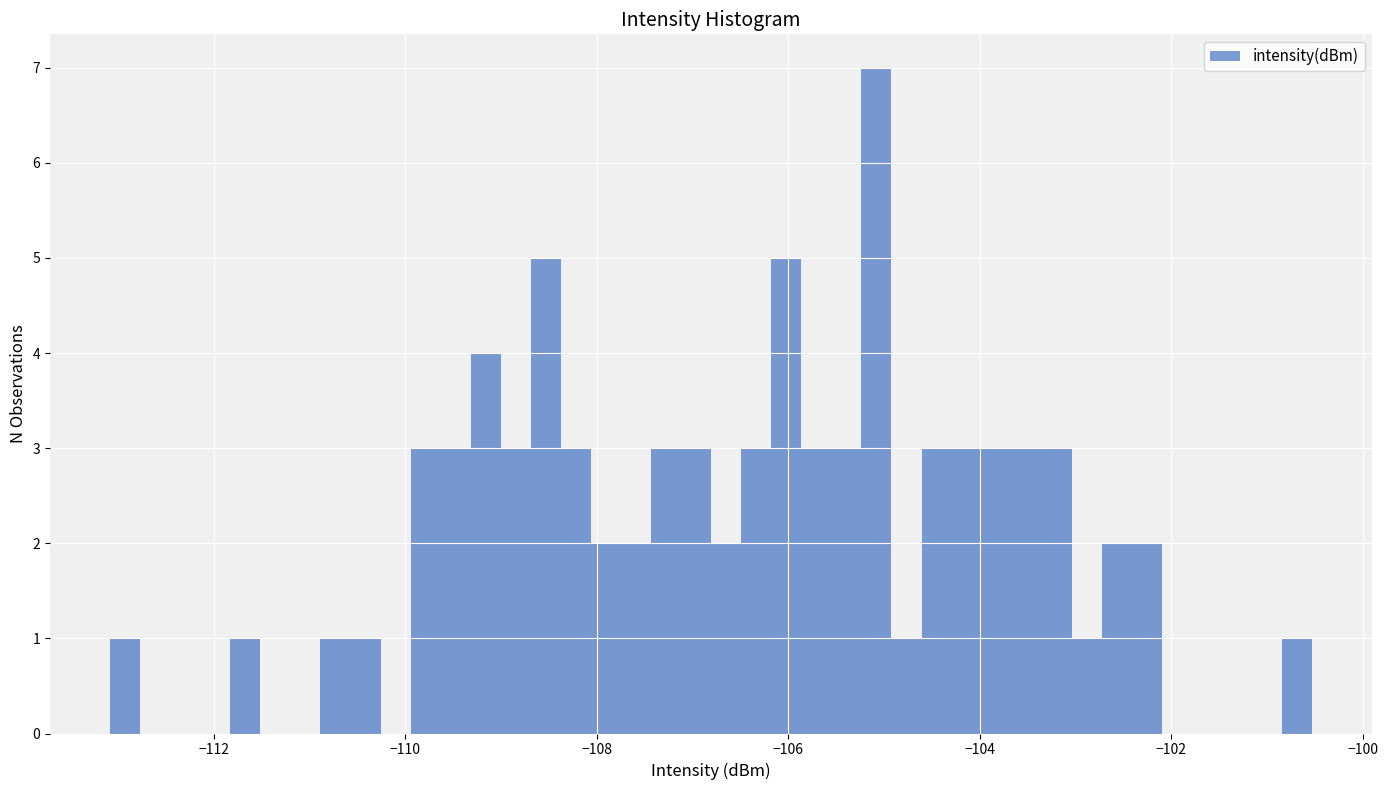

Read against the x-axis, roughly where is the centre of the tallest bar?

-105.0